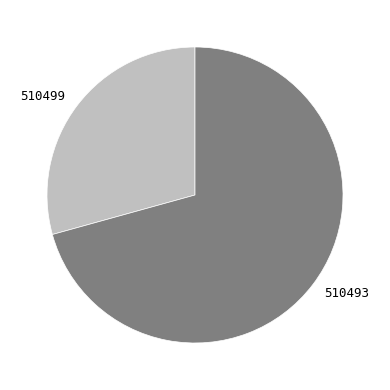

How many slices are in this pie chart?

2